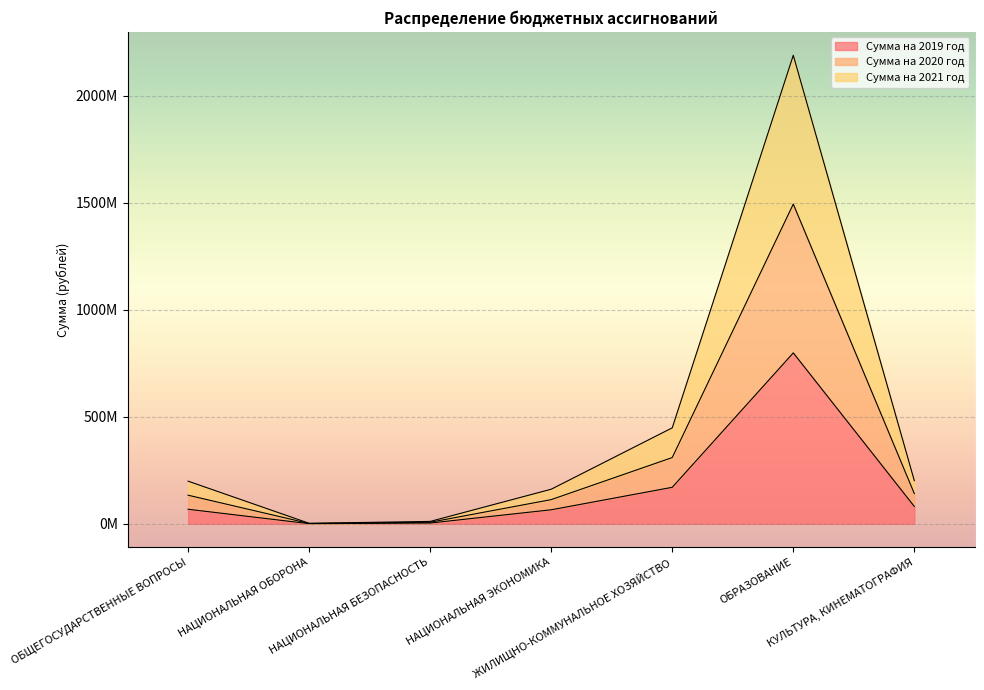

How many lines are shown in the chart?

3